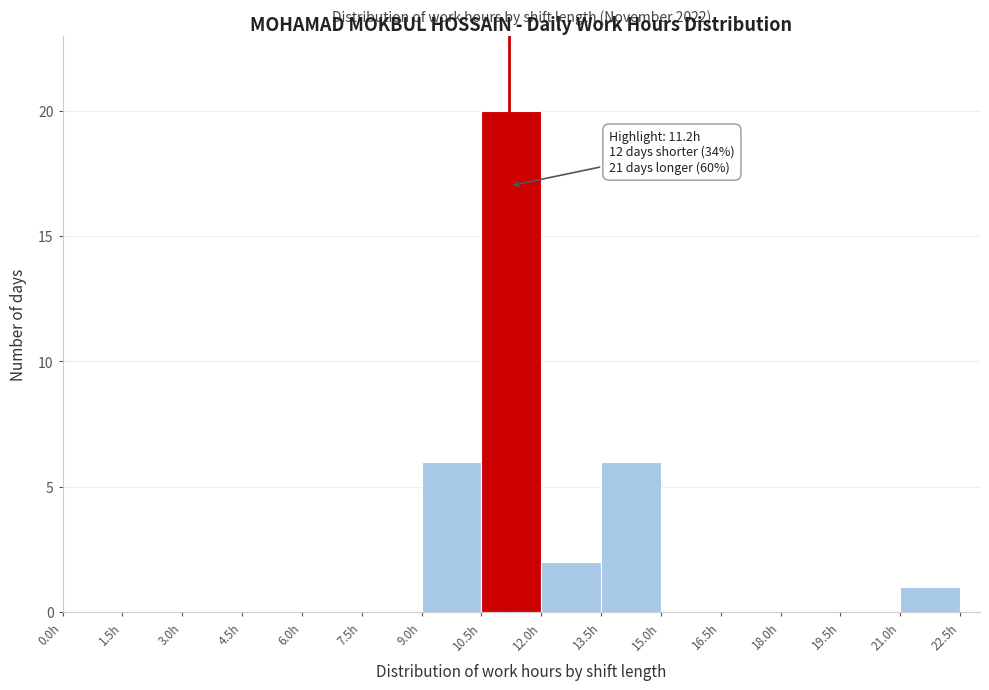

Which range on the x-axis has the tallest bar?

10.5 to 12.0